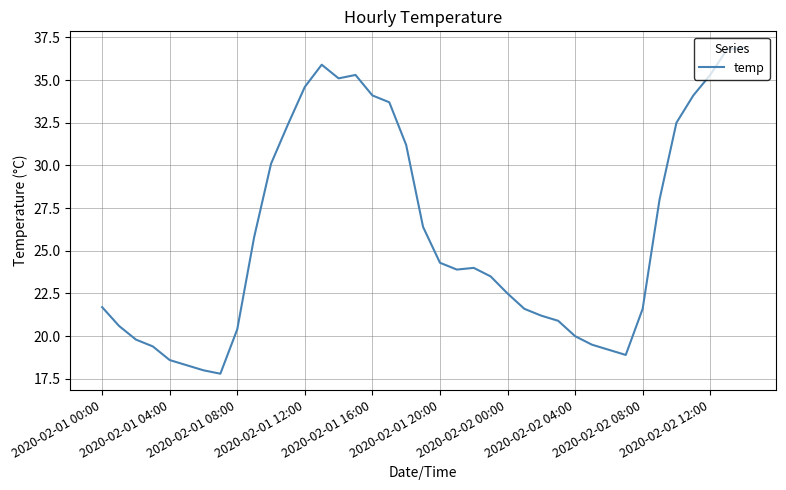

What is the greatest value displayed?

36.9